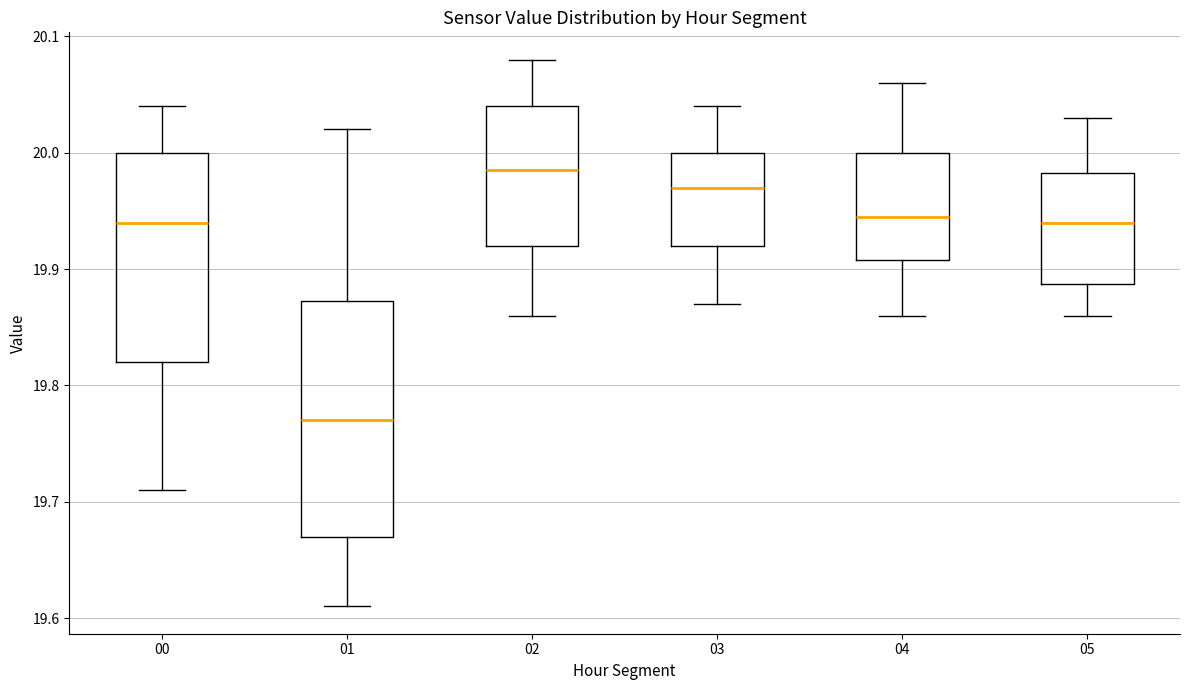

Which box's median line is the highest?

02